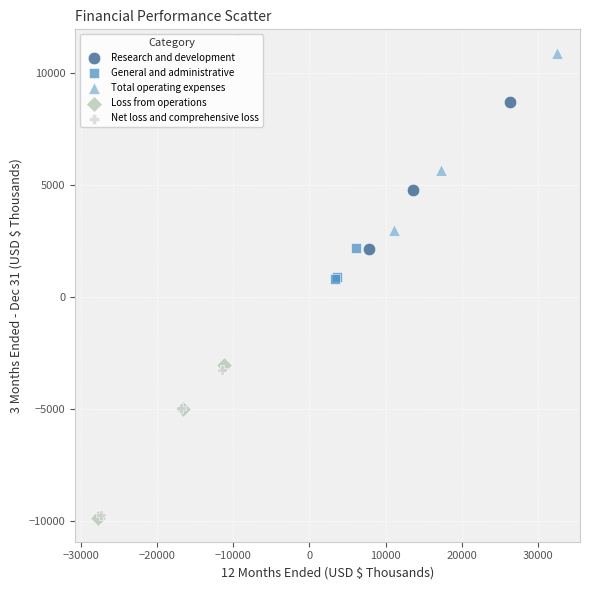

Which series reaches the maximum Y coordinate?

Total operating expenses